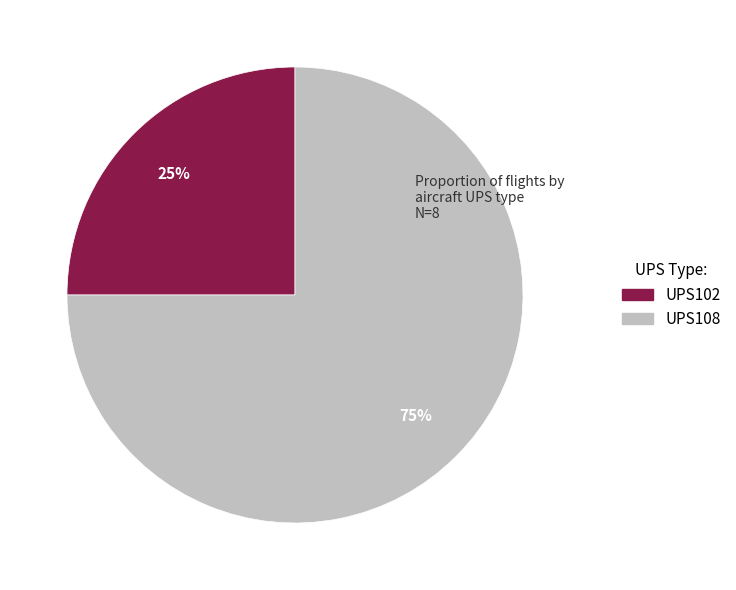

To the nearest percent, what percentage of the pie is UPS102?

25%